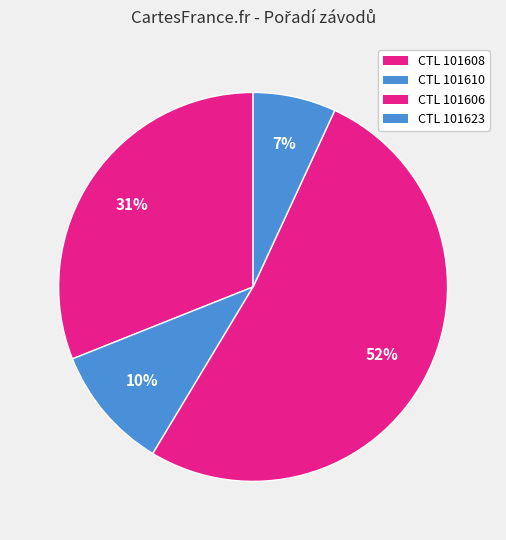

Which category accounts for the majority?

CTL 101606